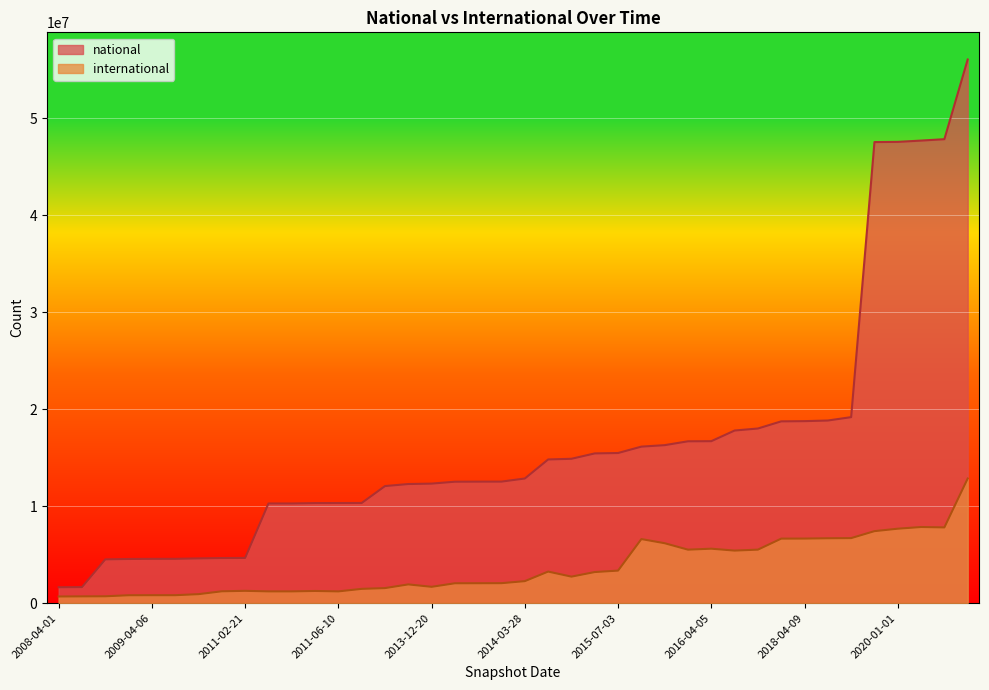

How many lines are shown in the chart?

2